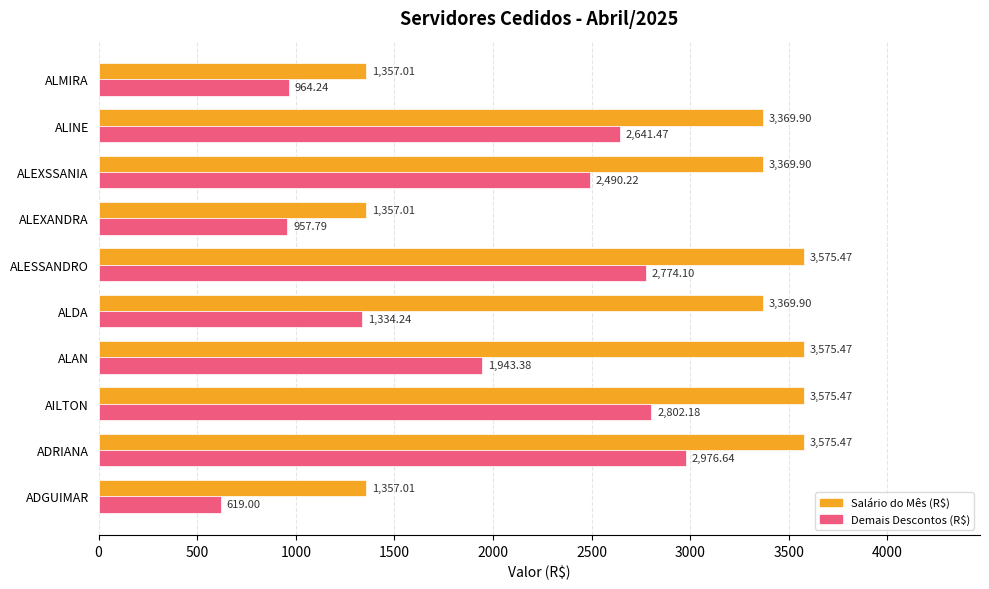

List the series in order of their peak value, highest first.

Salário do Mês (R$), Demais Descontos (R$)